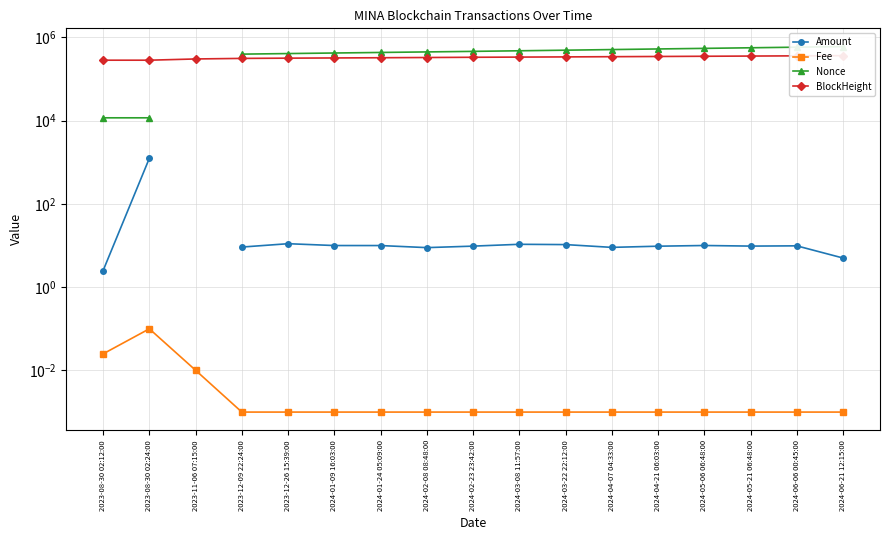

How many categories are shown in the chart?

17